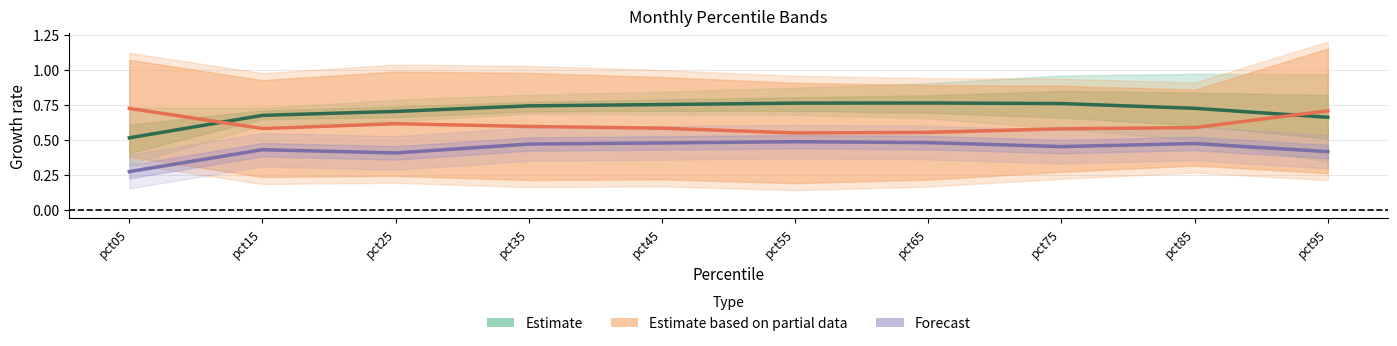

What is the lowest value of the Estimate based on partial data series?

0.5